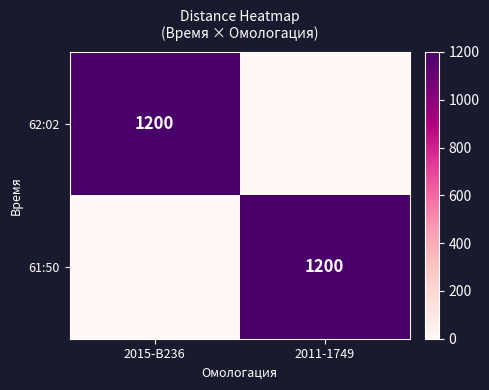

What is the sum of all 62:02 values?

1200